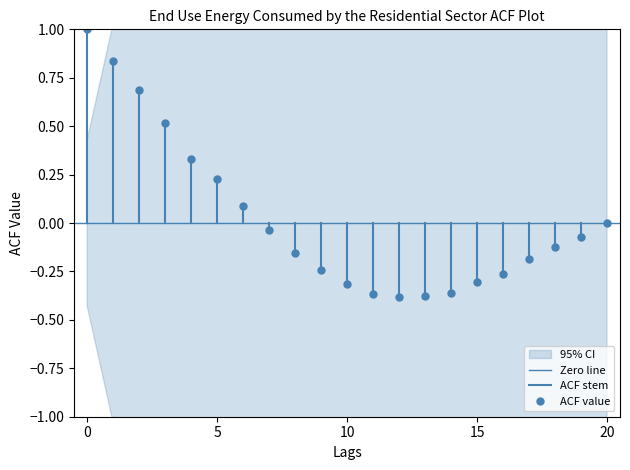

How many lines are shown in the chart?

2